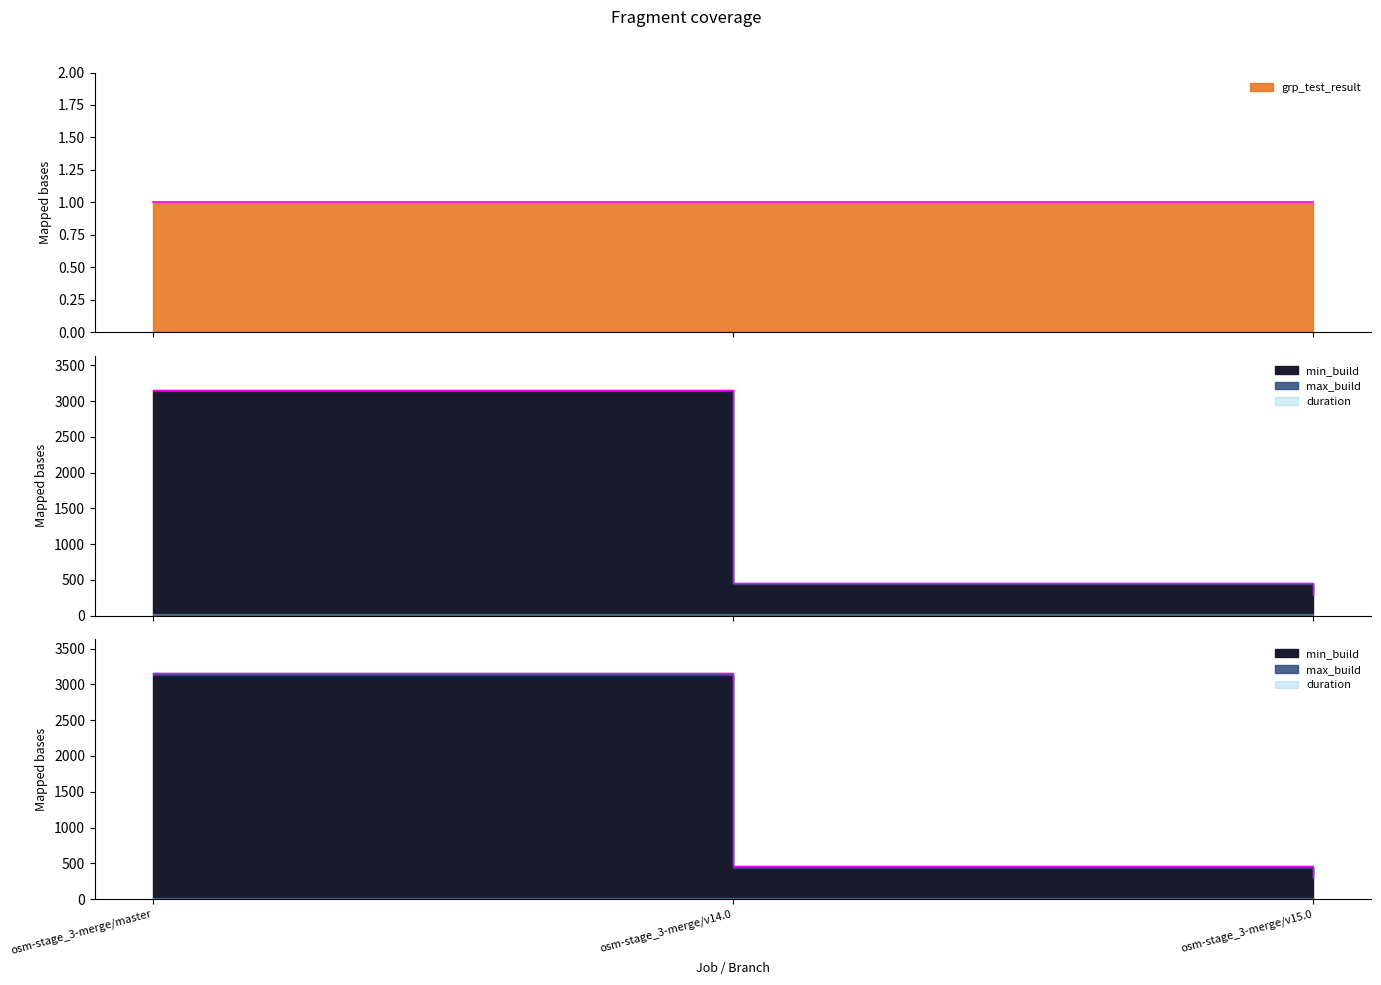

Is it true that min_build equals 3159 at osm-stage_3-merge/master?

True